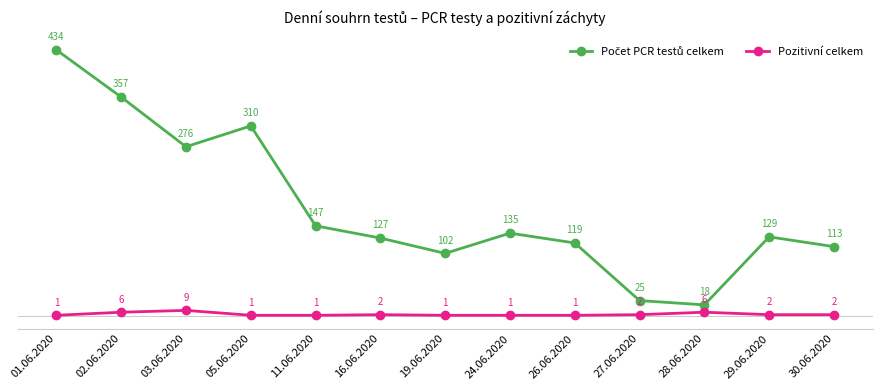

What is the maximum value shown in the chart?

434